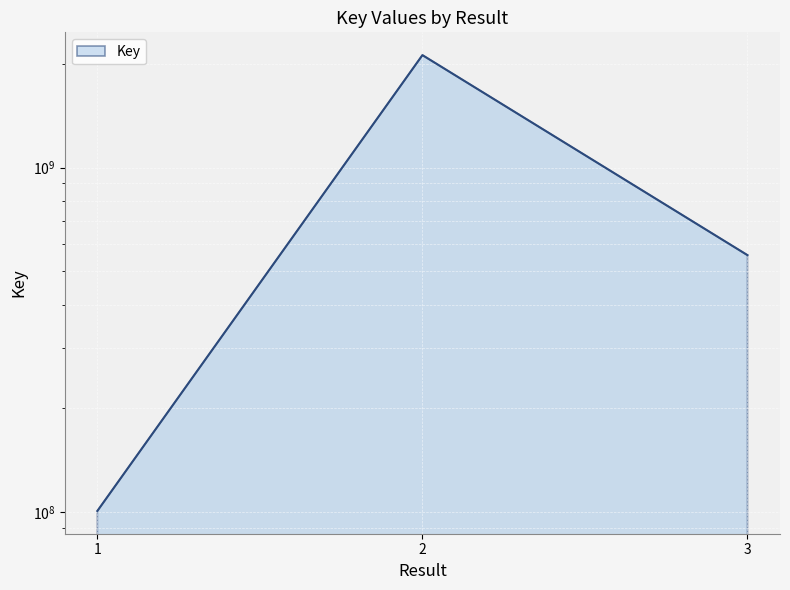

At which label is the value closest to 1110341925?

3